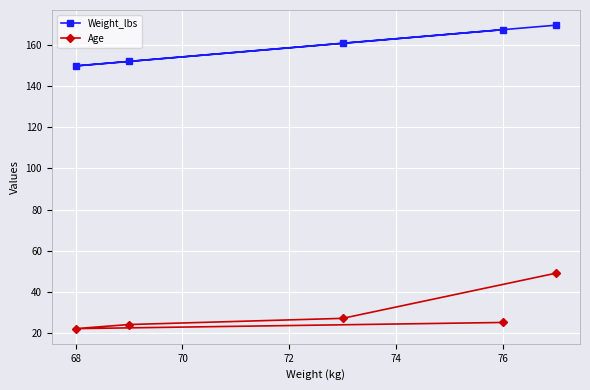

What is the minimum value for Weight_lbs?

149.9